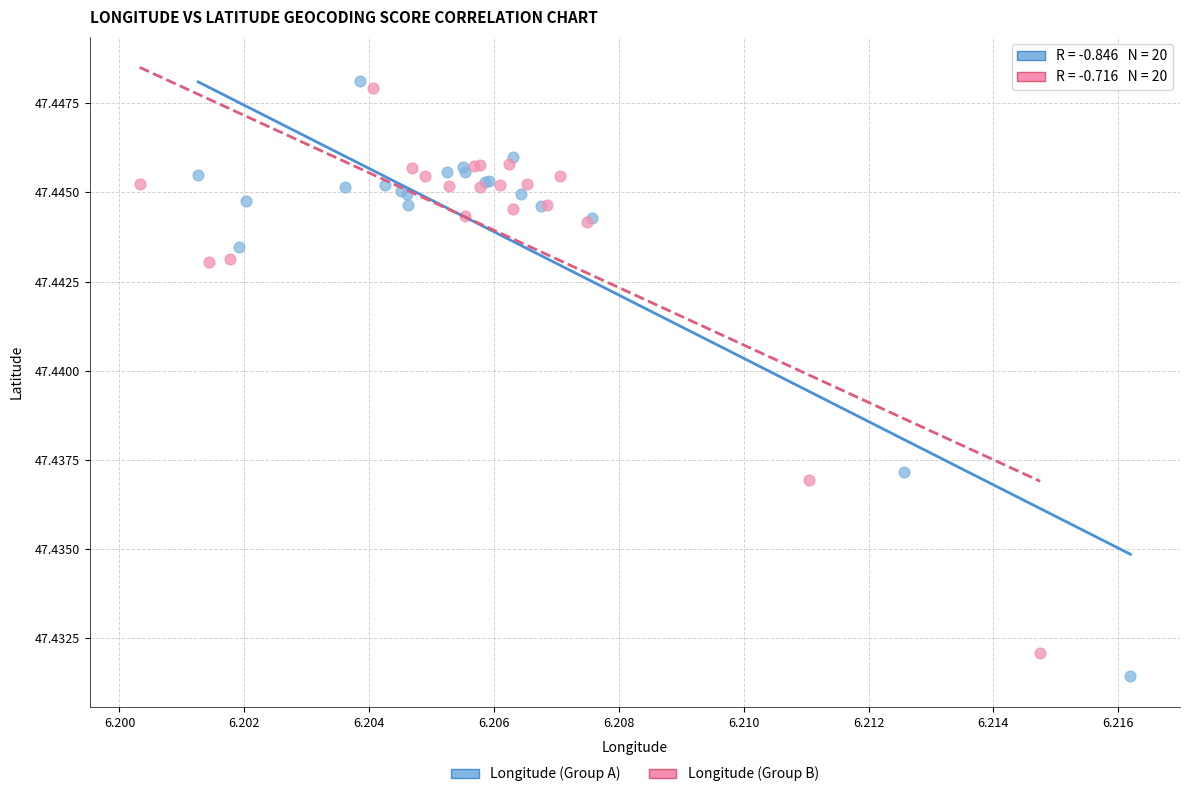

Which series has the largest Y range (max minus min)?

Longitude (Group A)